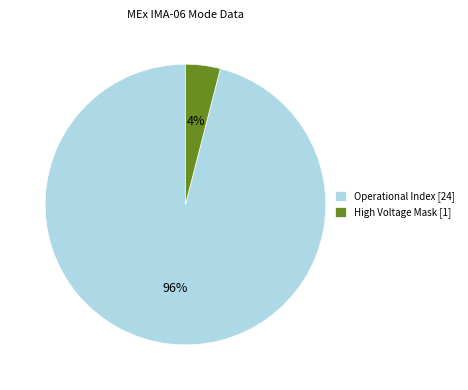

What is the ratio of the value at Operational Index [24] to the value at High Voltage Mask [1]?

24.0